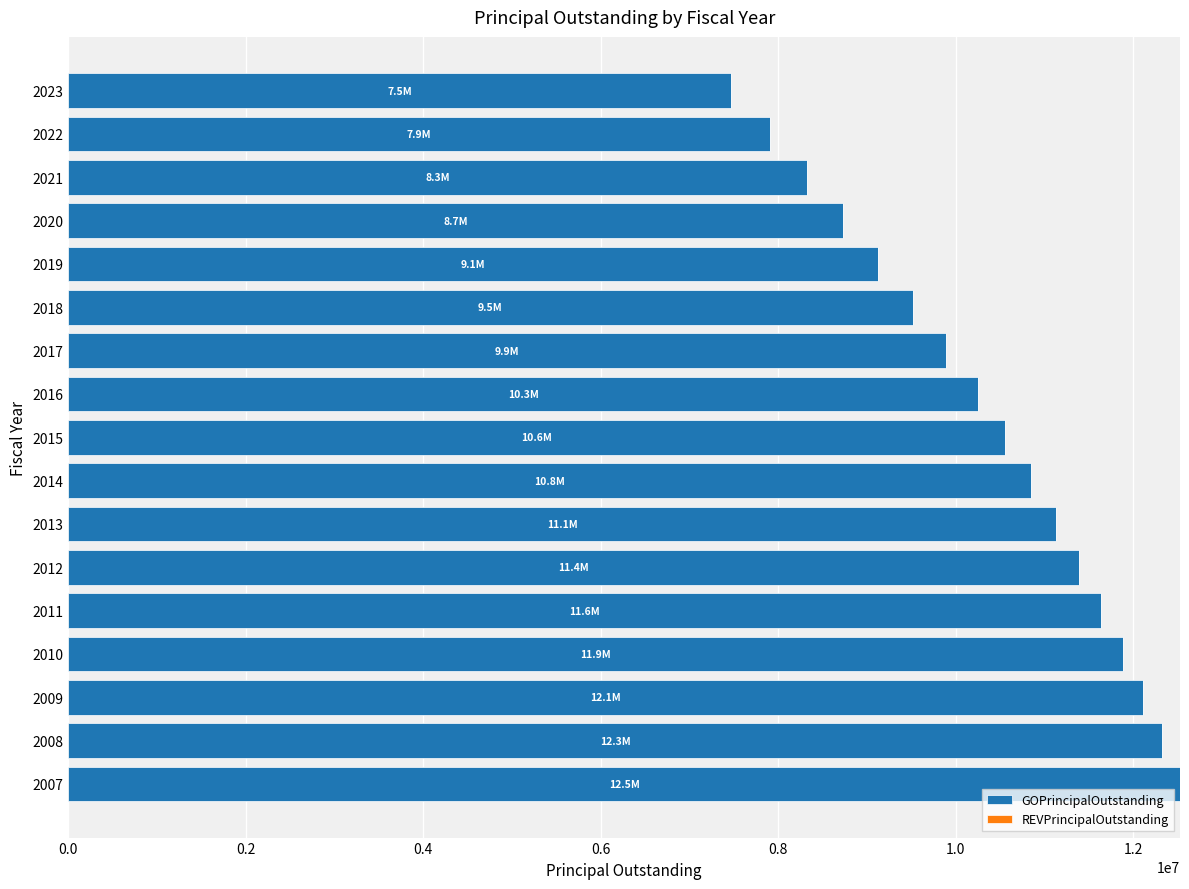

What is the difference between the maximum and second lowest values?

4625000